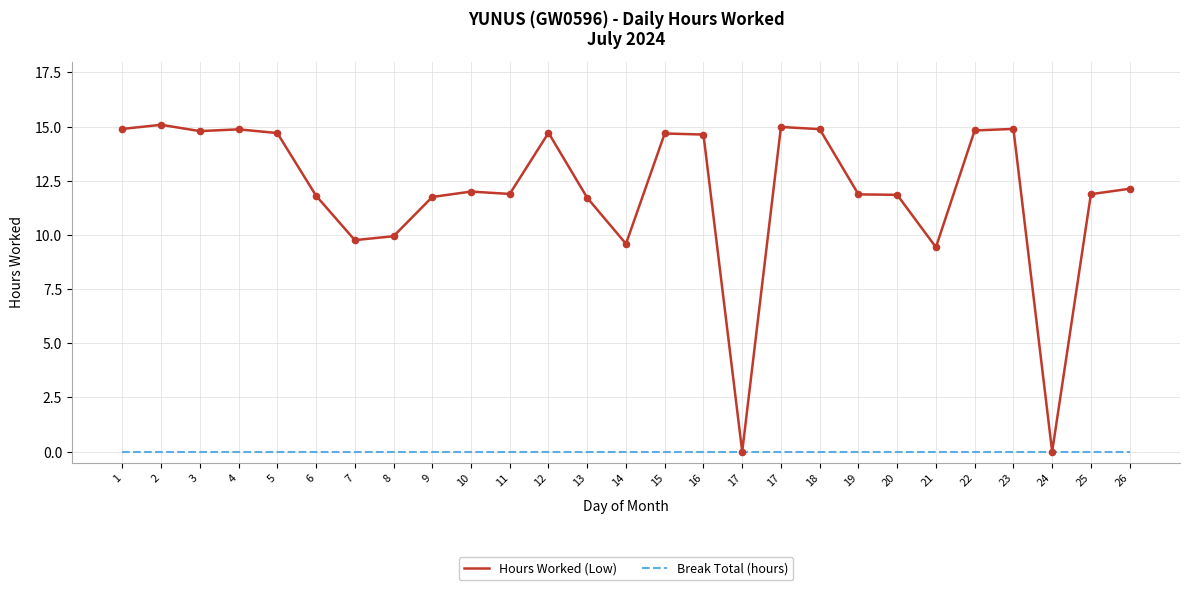

At which category is the sum across all series the highest?

2